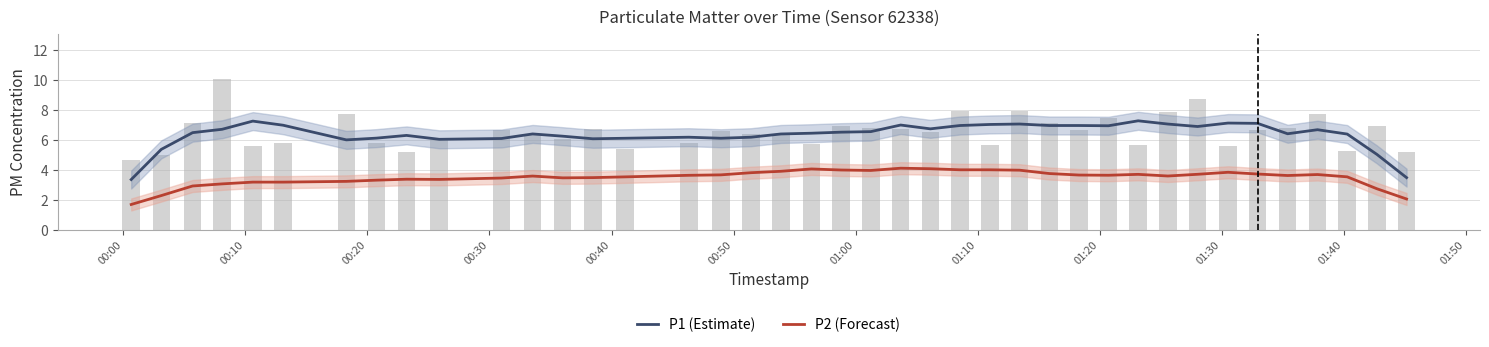

Is it true that P2 (Forecast) equals 2.3 at 36?

False